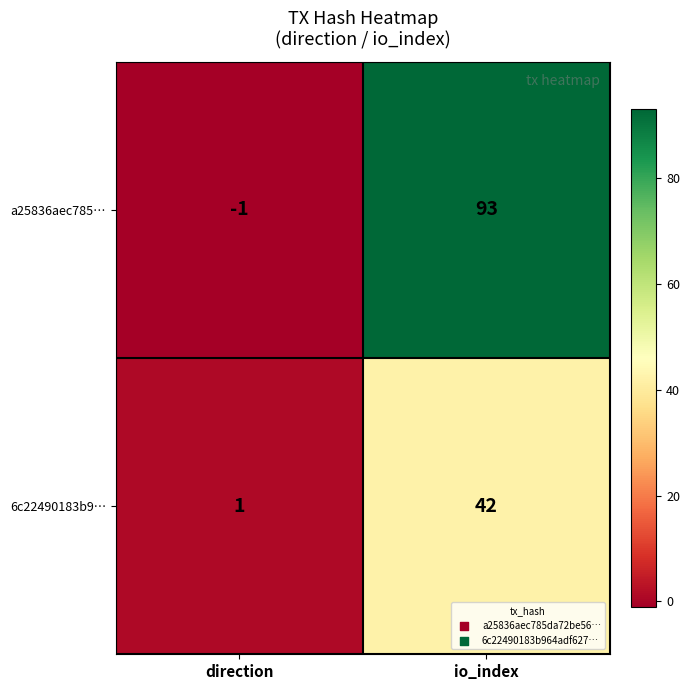

At how many categories does at least one series exceed 69?

1